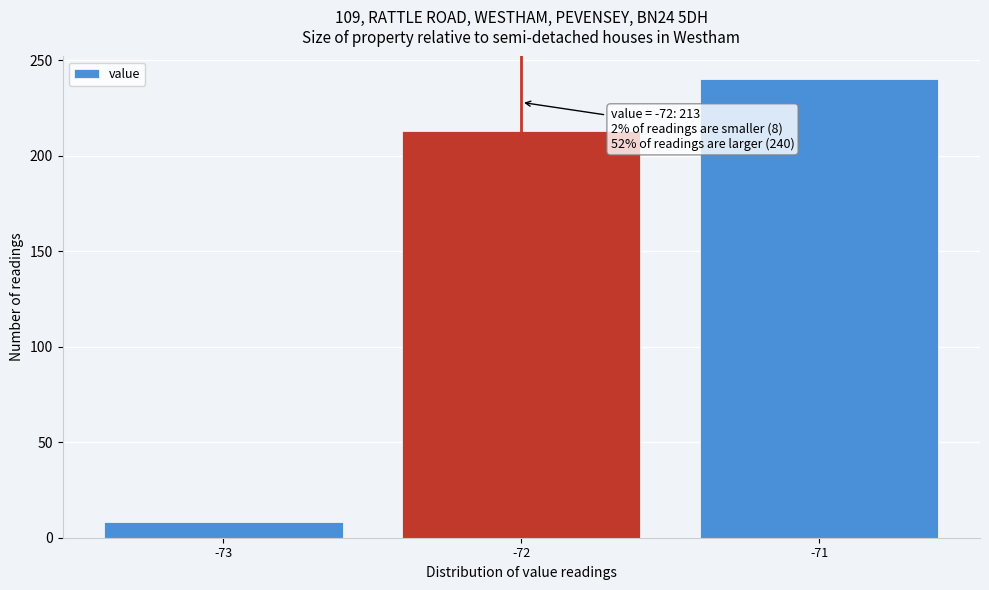

Over which range of the x-axis is the bar tallest?

-71.5 to -70.5